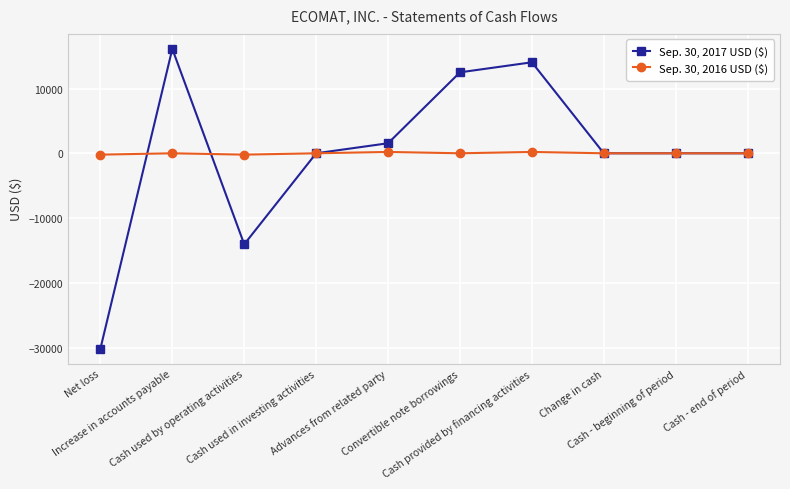

Which series has the widest spread of values?

Sep. 30, 2017 USD ($)